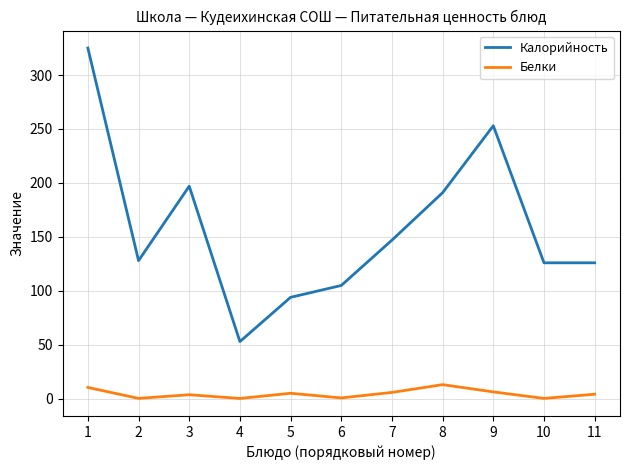

What is the difference between the Калорийность values at 8 and 1?

134.0